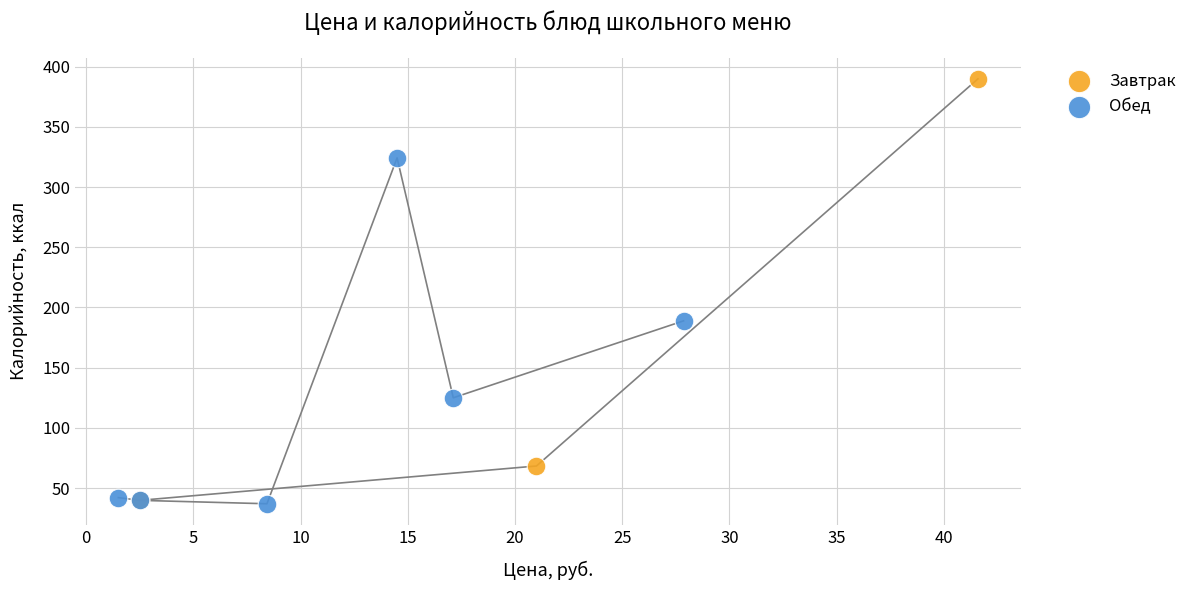

Which series has the widest spread of Y values?

Завтрак